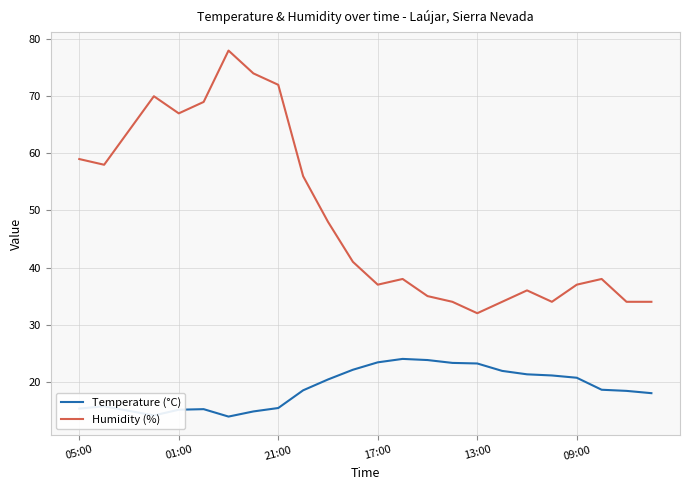

Which series has the largest total across all categories?

Humidity (%)